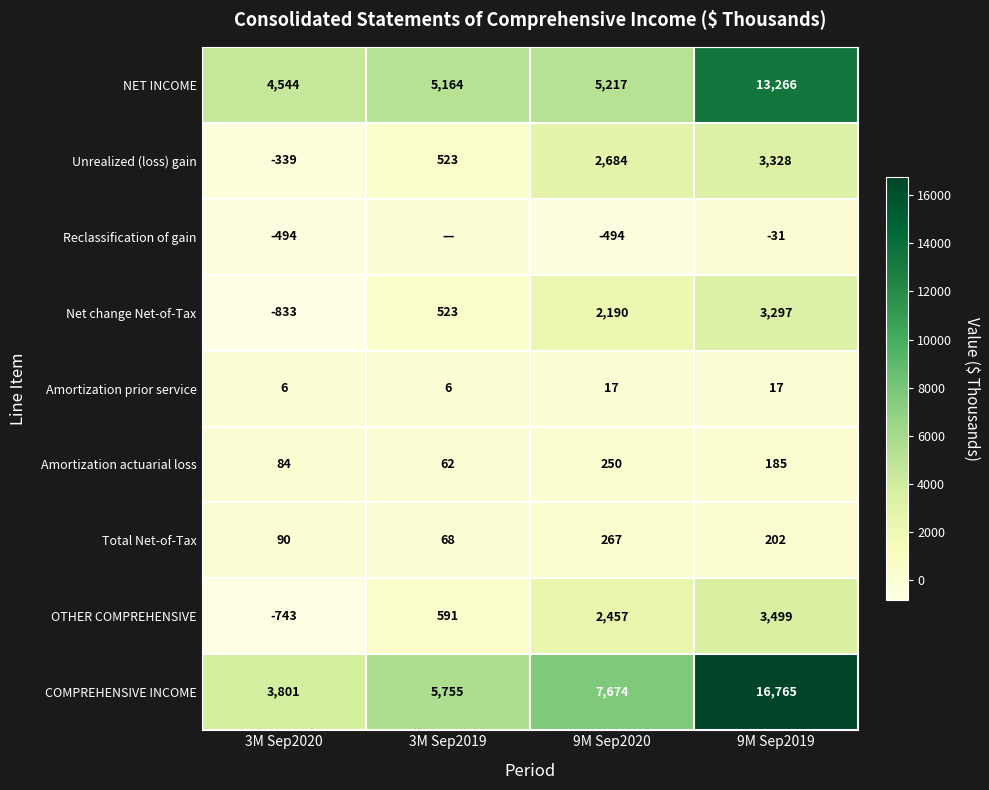

What is the maximum value for Amortization actuarial loss?

250